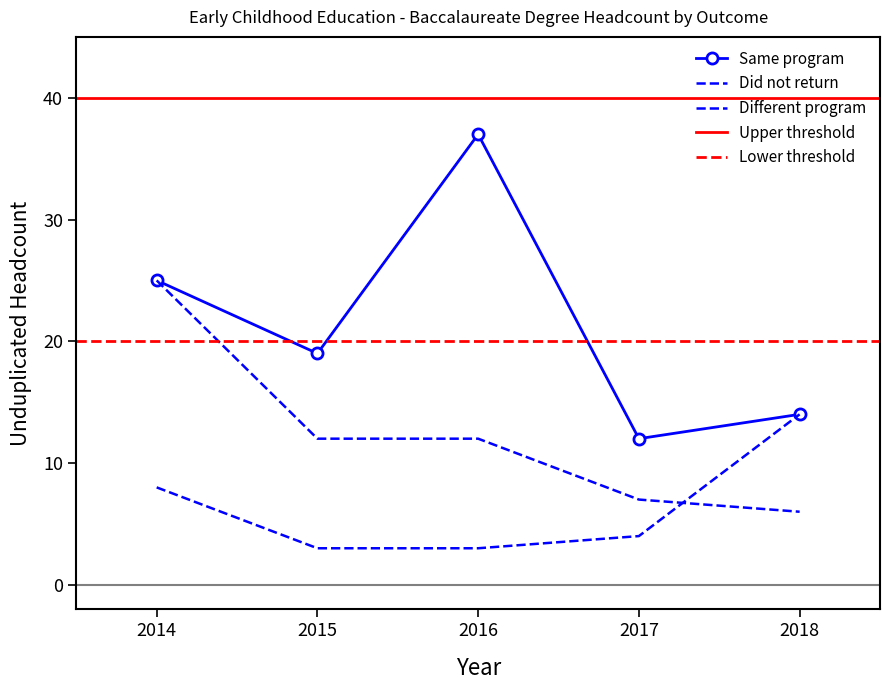

Reading left to right, what are all the values shown in this chart?

Did not return: 25	12	12	7	6
Different program: 8	3	3	4	14
Same program: 25	19	37	12	14